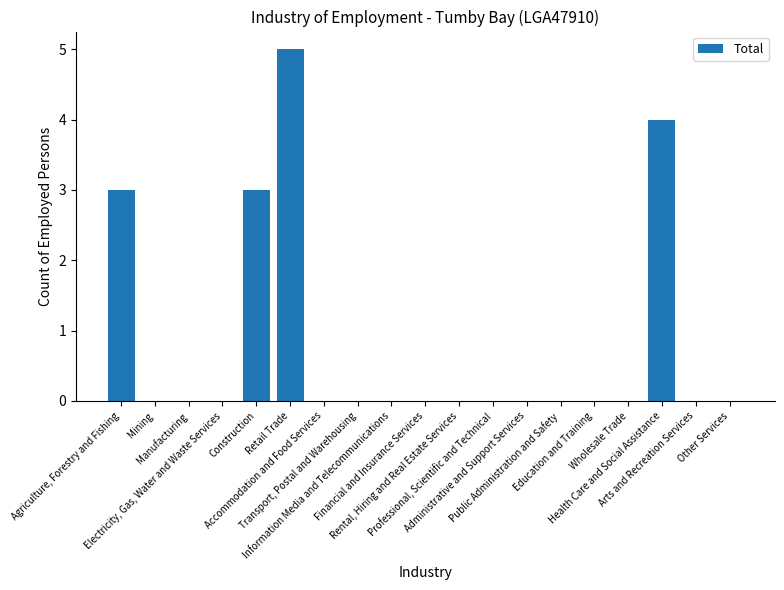

Reading left to right, transcribe all the data shown in this chart.

3	0	0	0	3	5	0	0	0	0	0	0	0	0	0	0	4	0	0